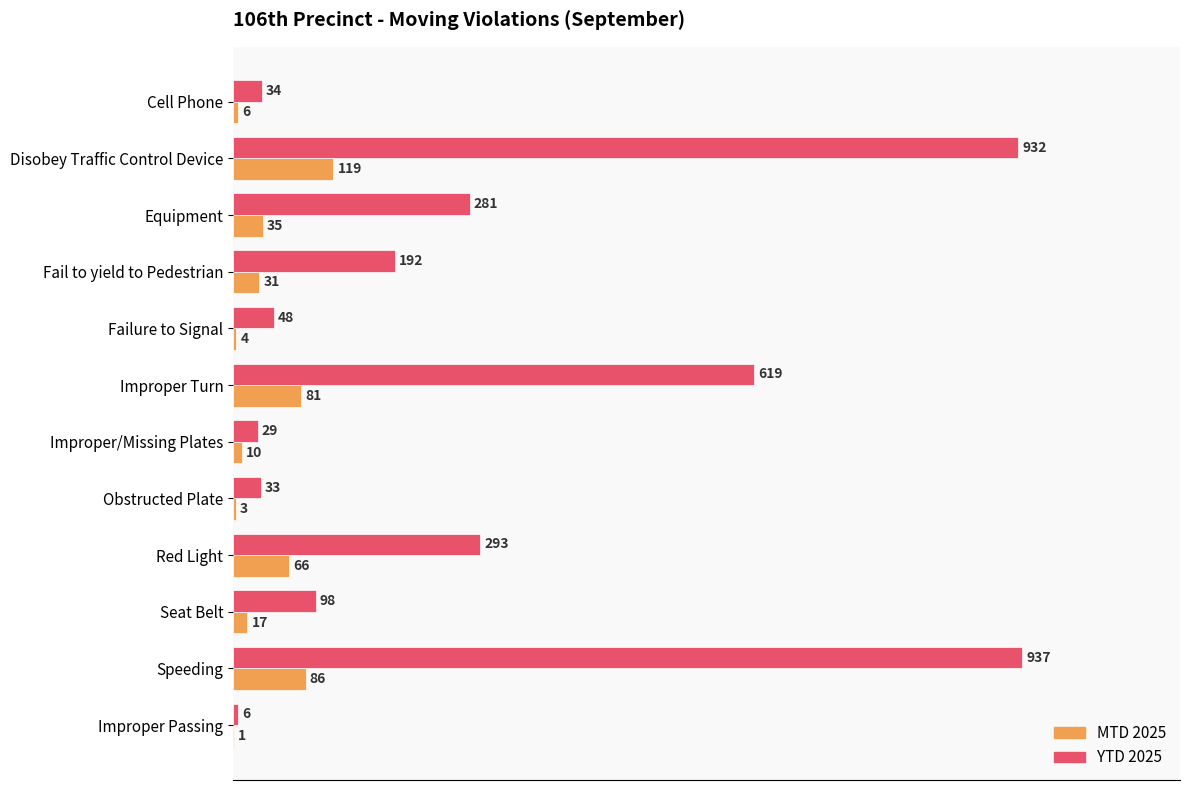

What is the sum of the YTD 2025 values at Equipment and Improper Turn?

900